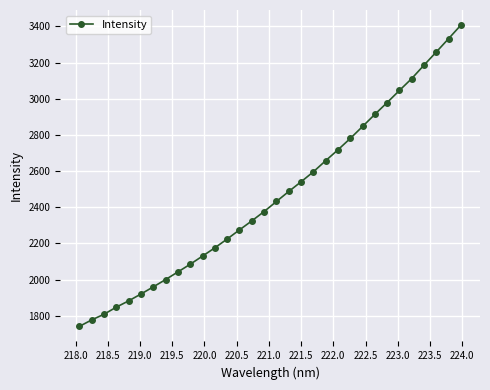

How many lines are shown in the chart?

1